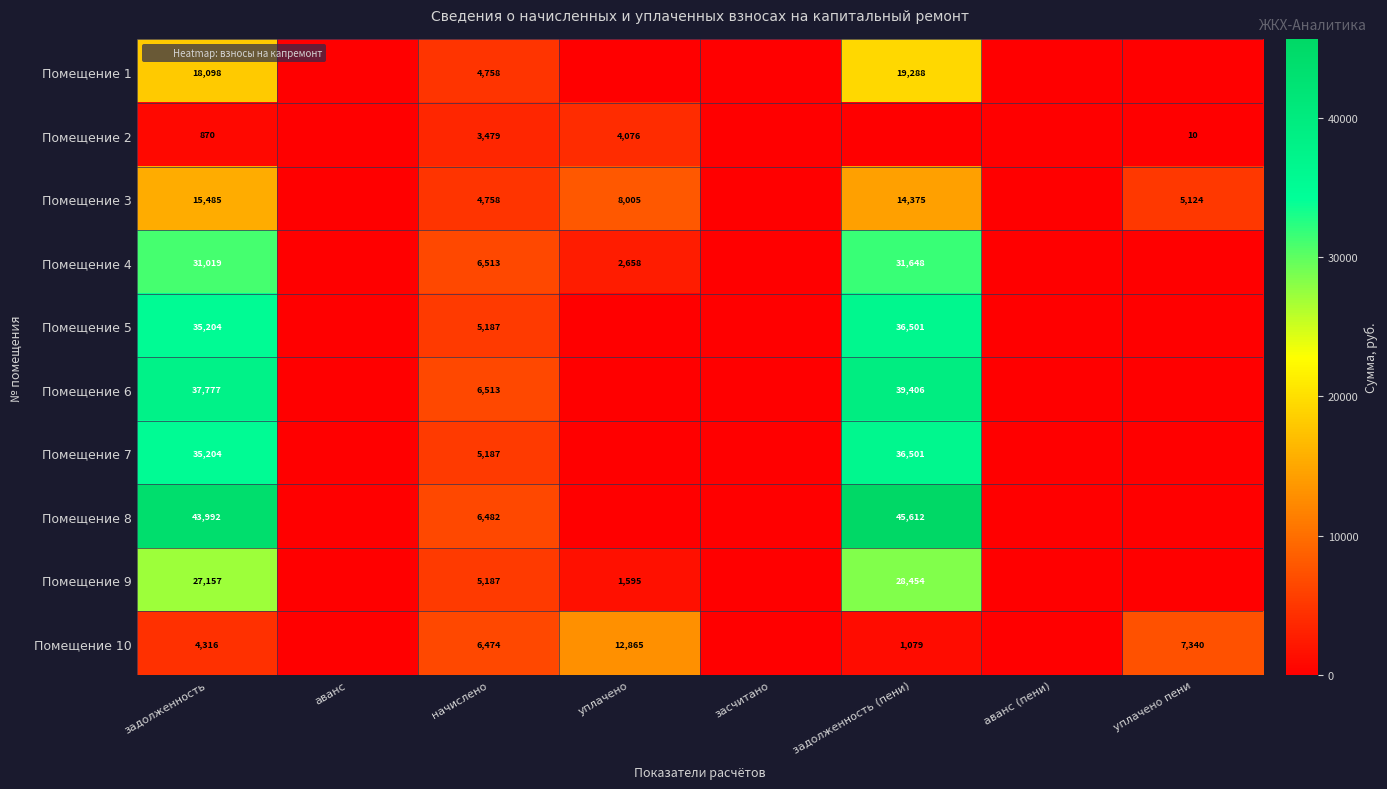

Rank the categories by Помещение 4 value from highest to lowest.

задолженность (пени), задолженность, начислено, уплачено, аванс, засчитано, аванс (пени), уплачено пени